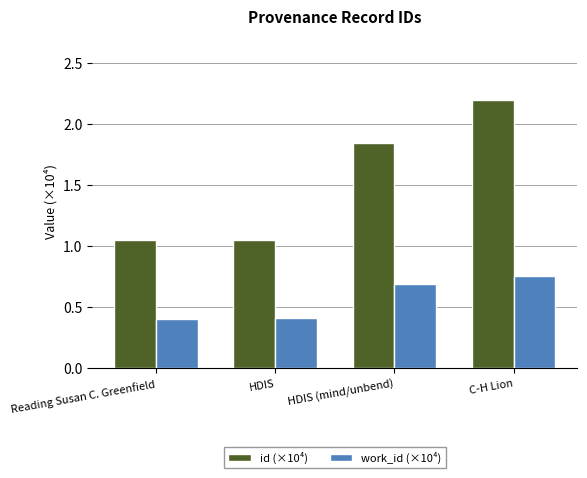

What is the sum of all work_id (×10⁴) values?

2.2